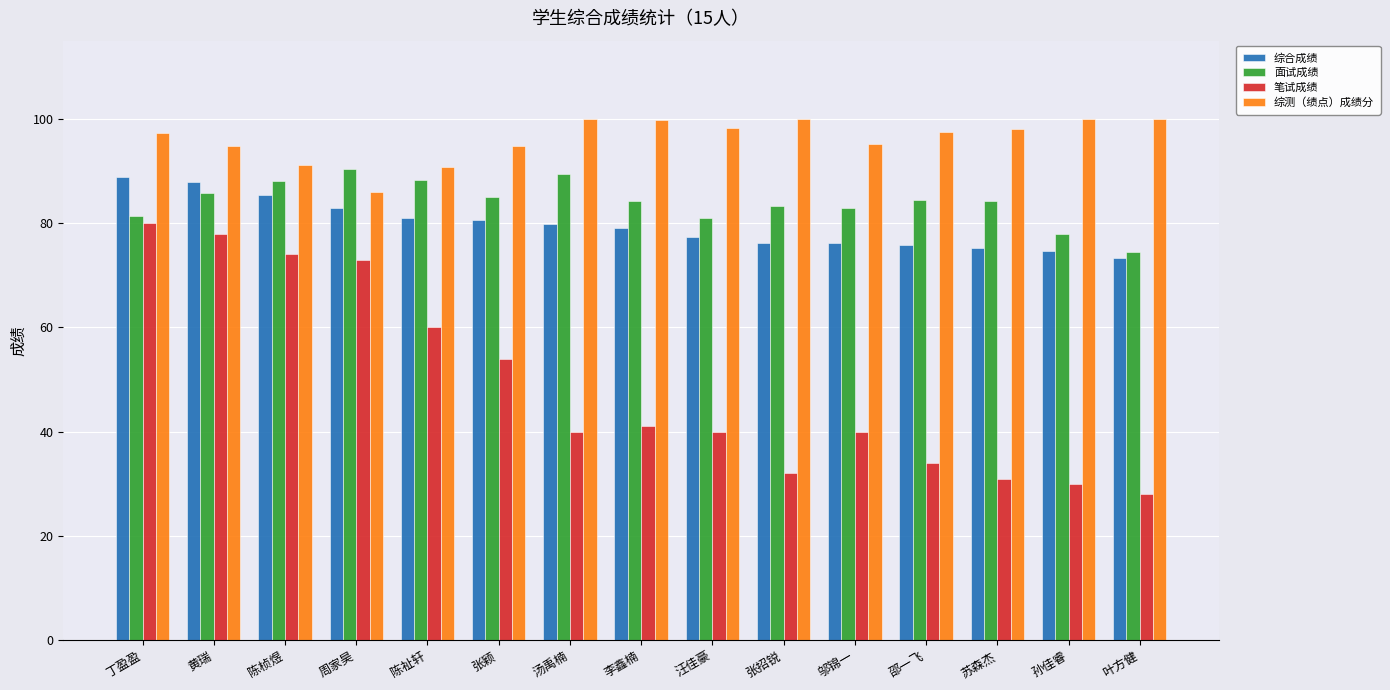

Count the number of categories in the chart.

15